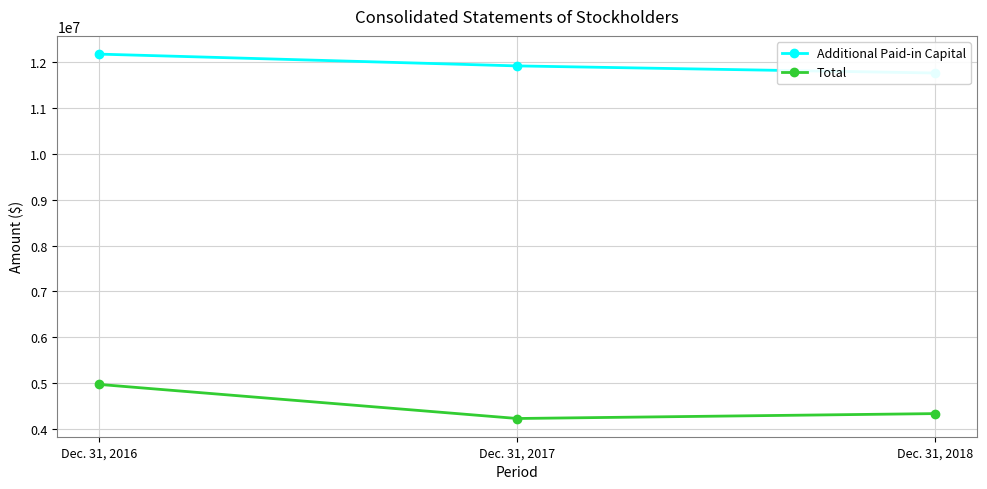

Between Dec. 31, 2017 and Dec. 31, 2018, which is larger?

Dec. 31, 2017